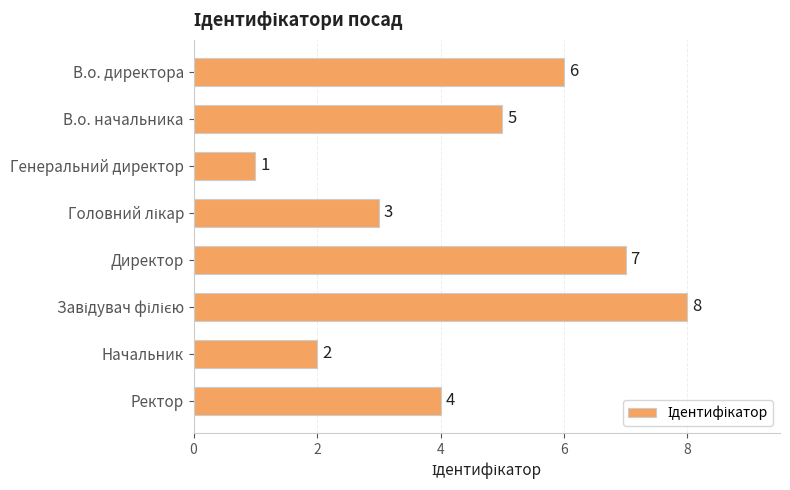

What is the value of the 2nd bar from the top?

5